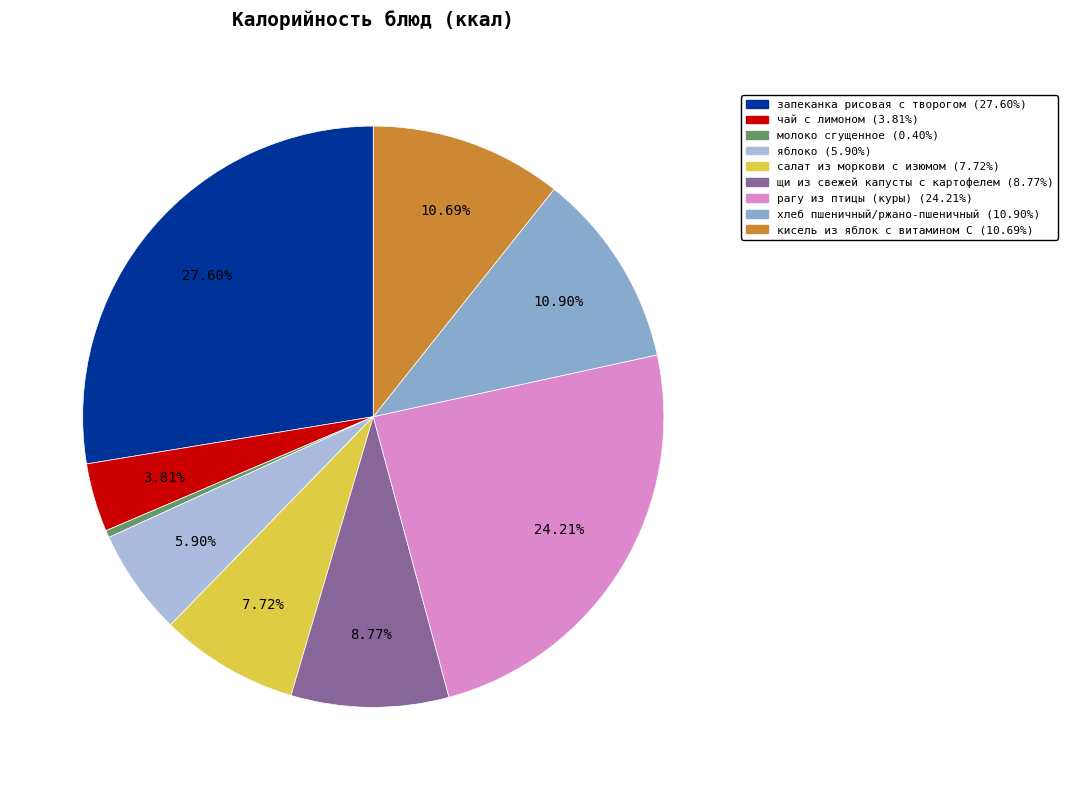

What is the ratio of the value at щи из свежей капусты с картофелем to the value at кисель из яблок с витамином С?

0.8